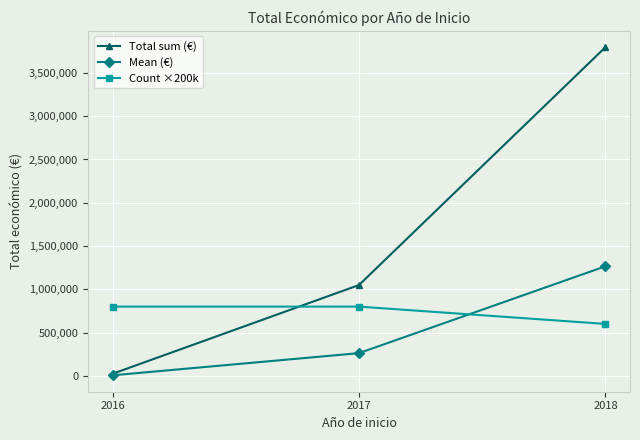

Which series has the widest spread of values?

Total sum (€)